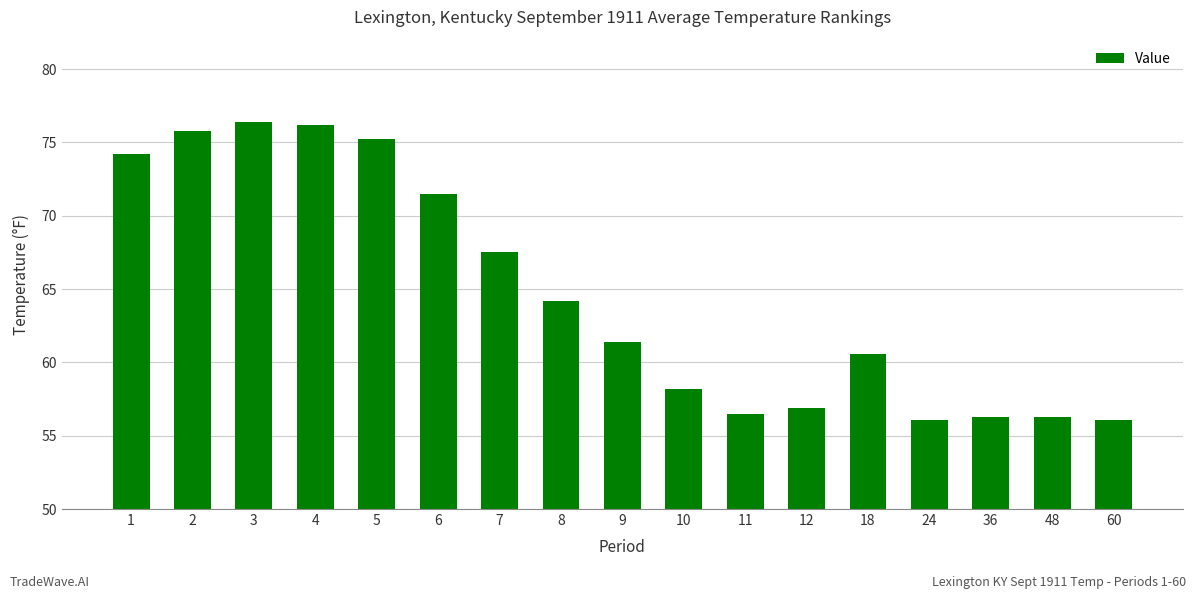

Is it true that the value at 18 is 60.6?

True